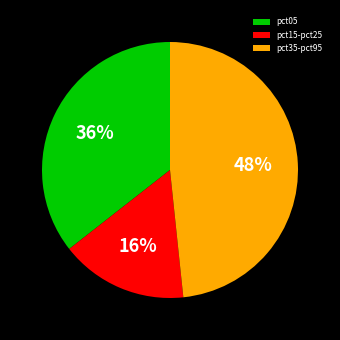

To the nearest percent, what percentage of the pie is pct35-pct95?

48%